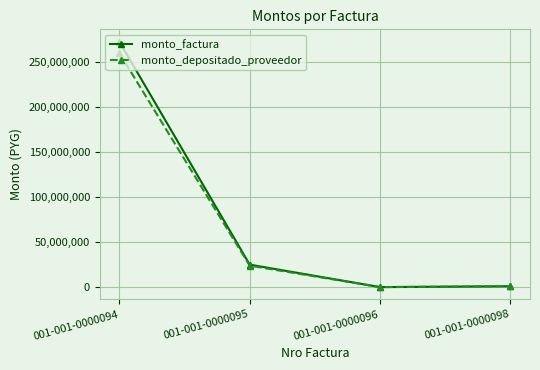

At which category does monto_factura reach its first local valley?

001-001-0000096